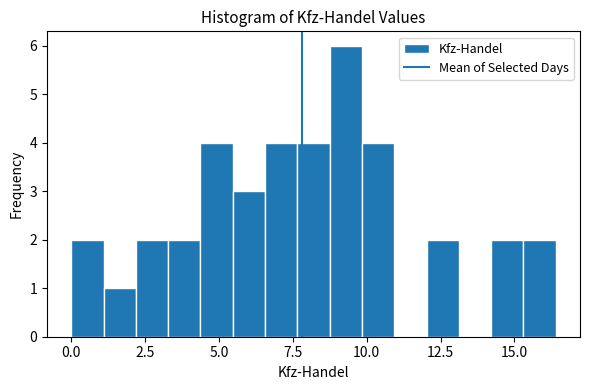

Read against the x-axis, roughly where is the centre of the tallest bar?

9.5